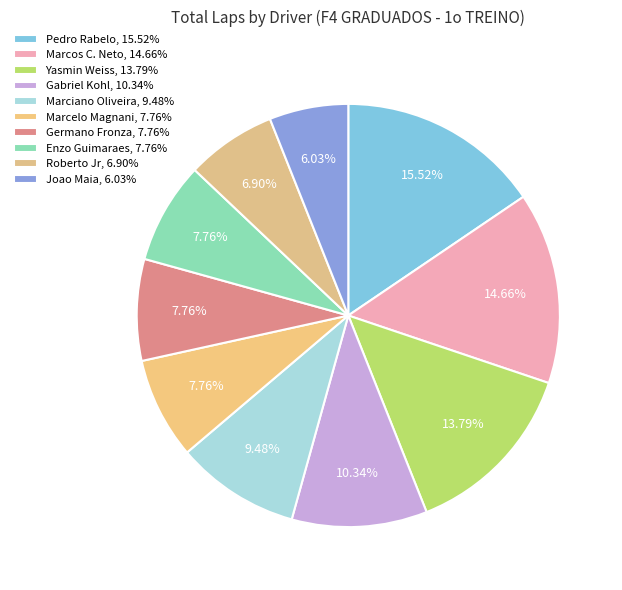

Count the number of slices in the pie.

10